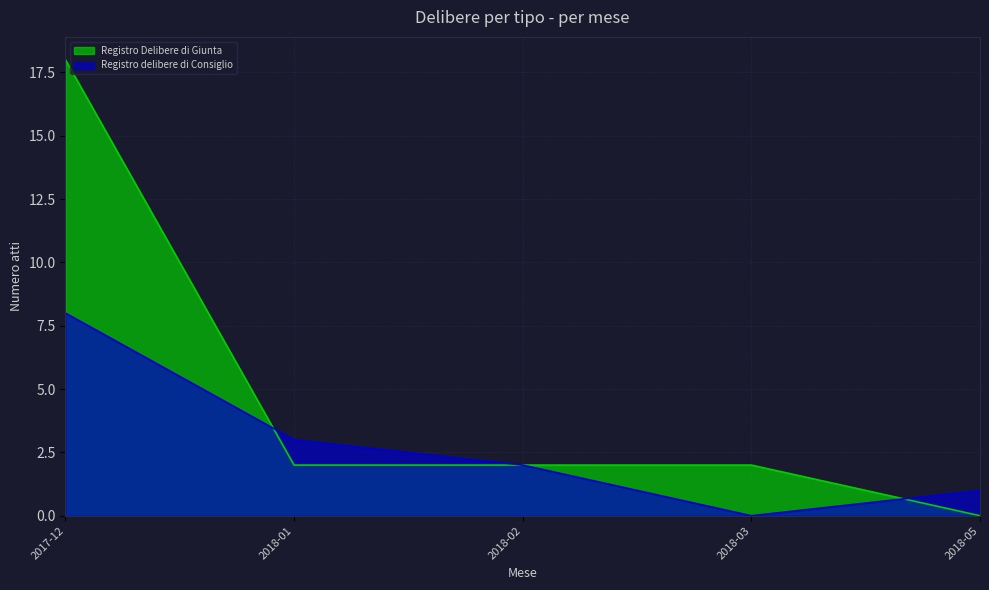

Which series has the largest range (max minus min)?

Registro Delibere di Giunta